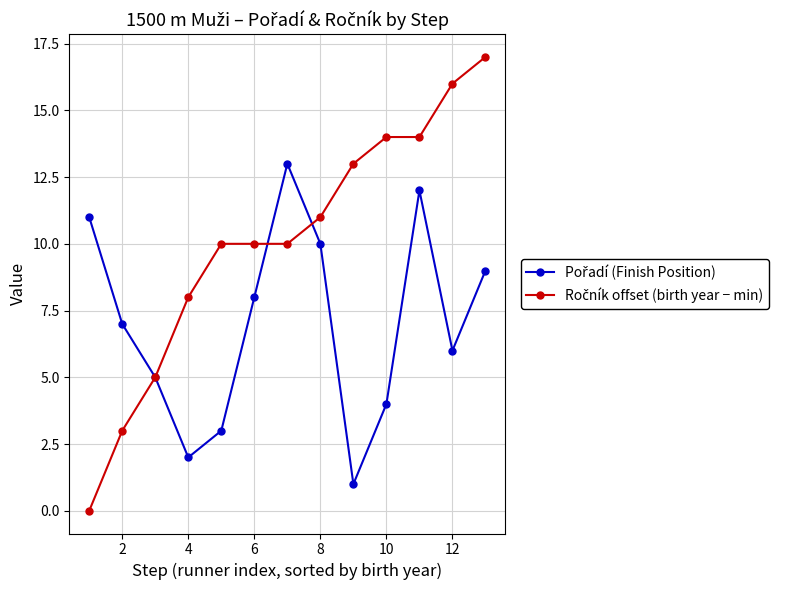

What is the maximum value shown in the chart?

17